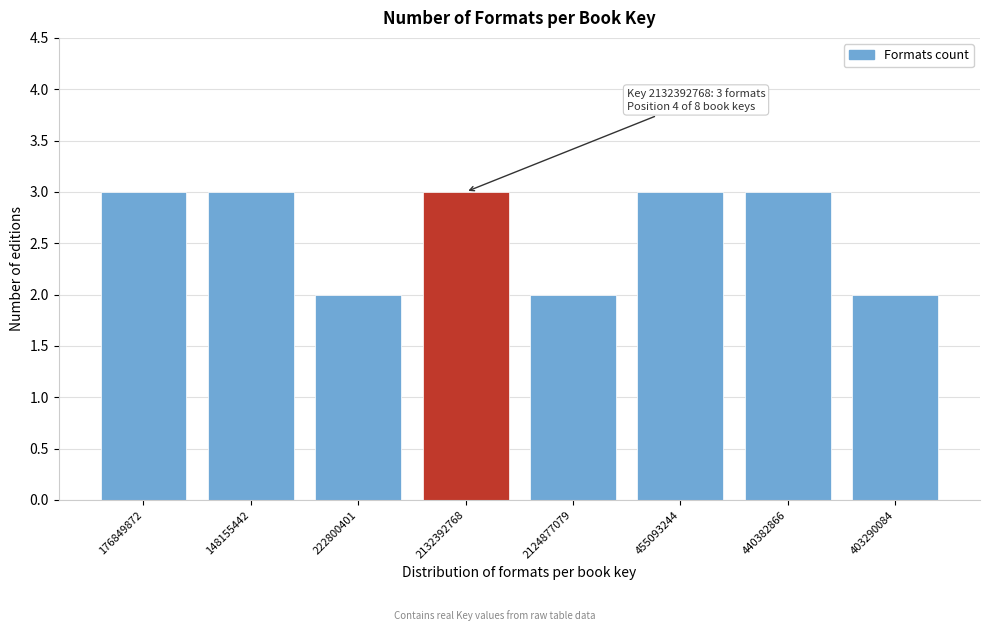

Reading right to left, what are all the values shown in this chart?

403290084=2	440382866=3	455093244=3	2124877079=2	2132392768=3	222800401=2	148155442=3	176849872=3